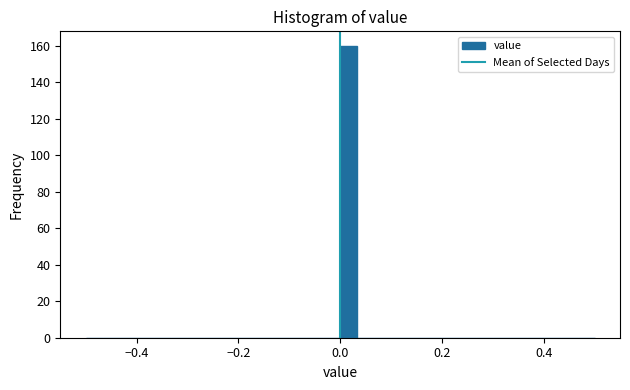

Read against the x-axis, roughly where is the centre of the tallest bar?

0.02